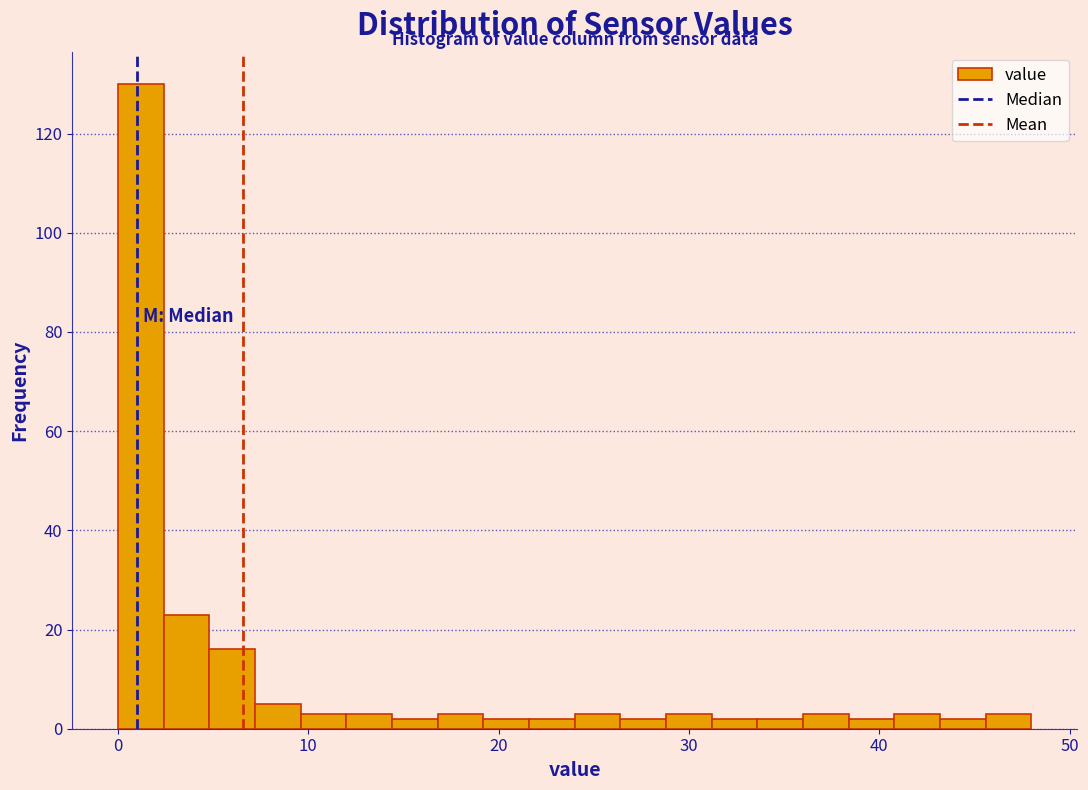

Around what value on the x-axis is the tallest bar? Give the approximate position of its centre, as read against the axis.

1